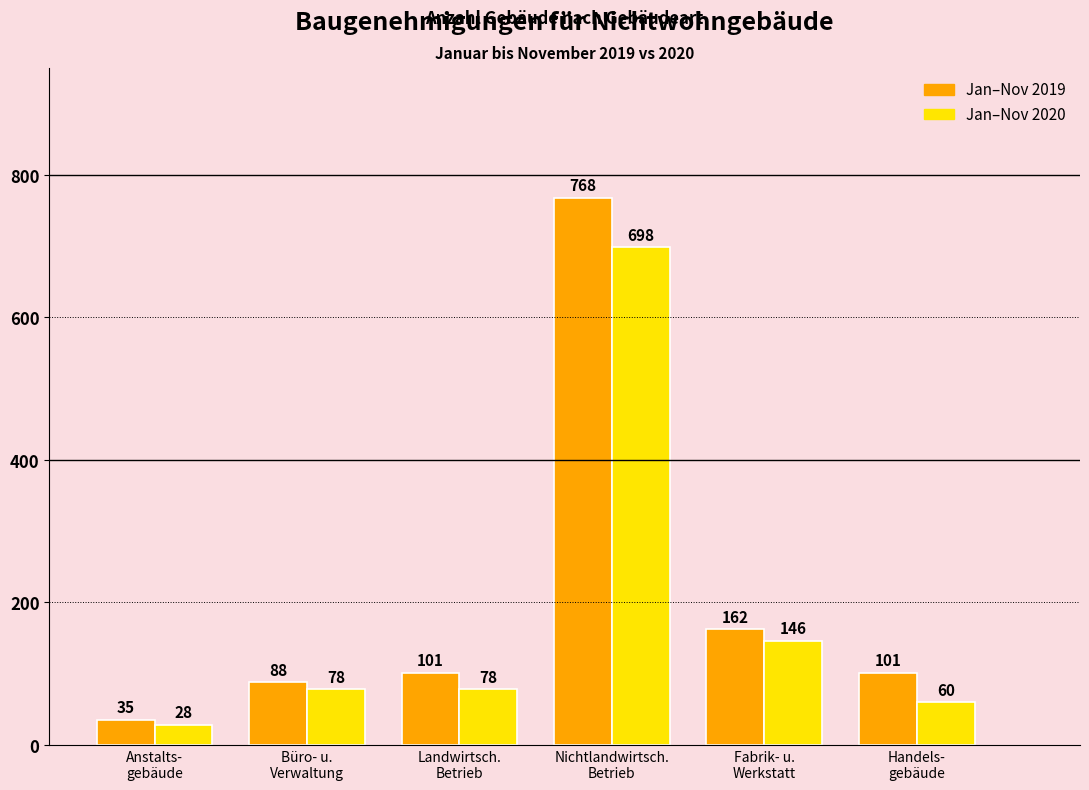

How many groups of bars are there?

6